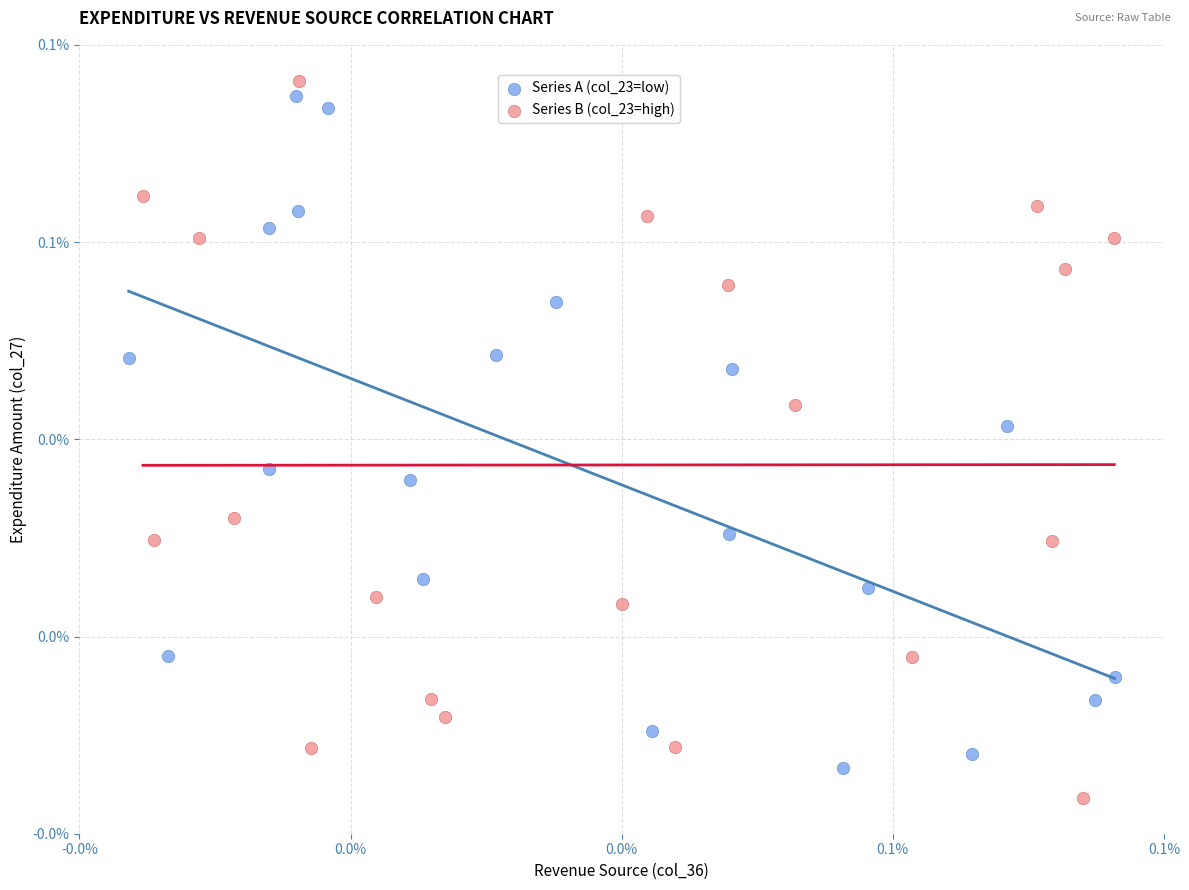

What are all the series names shown in the legend?

Series A (col_23=low), Series B (col_23=high)